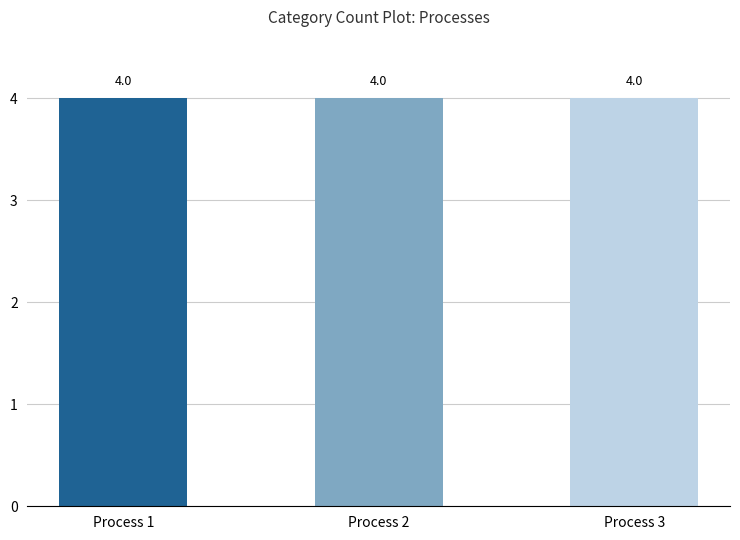

What are all the series names shown in the legend?

Process 1, Process 2, Process 3